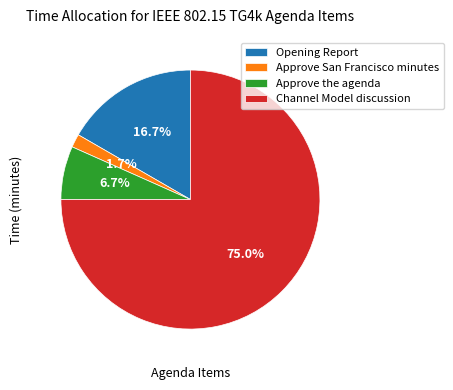

To the nearest percent, what portion does Approve San Francisco minutes represent?

2%